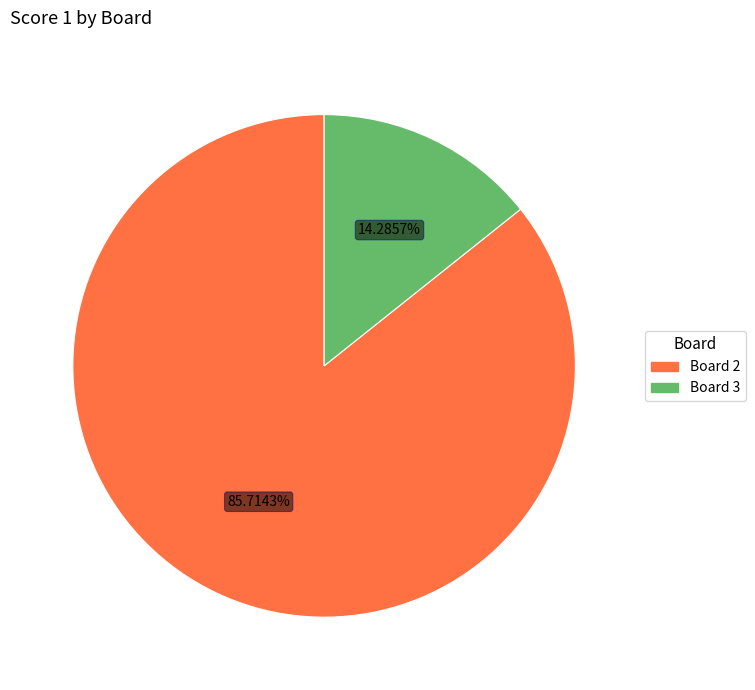

Does any single category account for the majority?

Yes